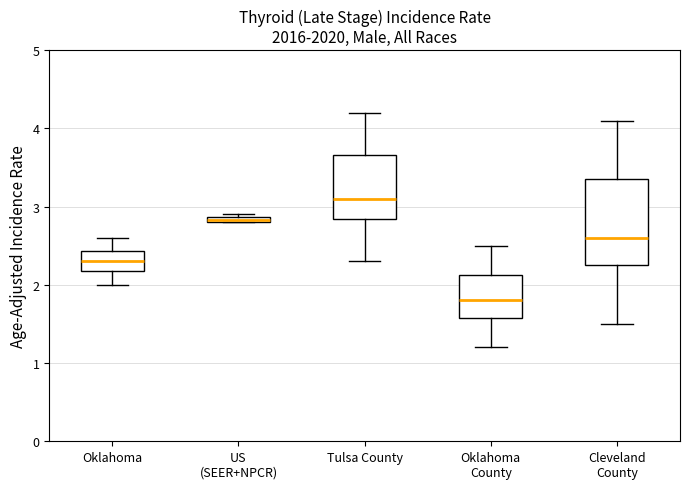

Comparing the boxes themselves (not the whiskers), which one is the tallest?

Cleveland County